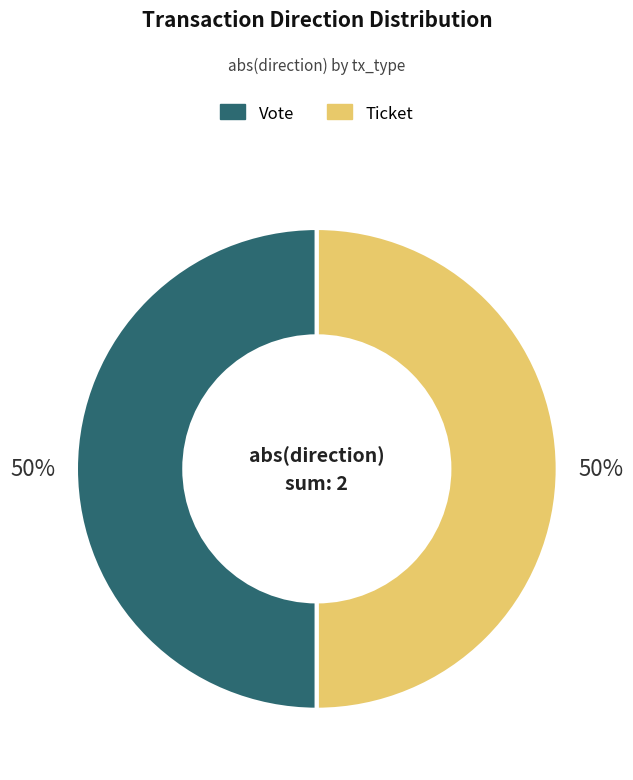

To the nearest percent, what is the difference between the largest and smallest slice percentages?

0%